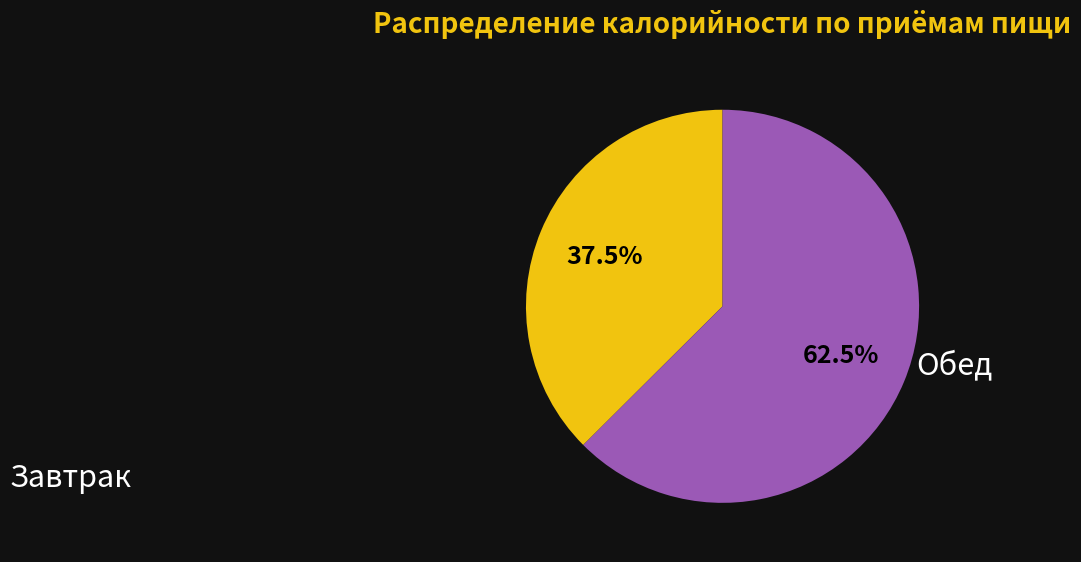

Is there a majority slice in this chart?

Yes